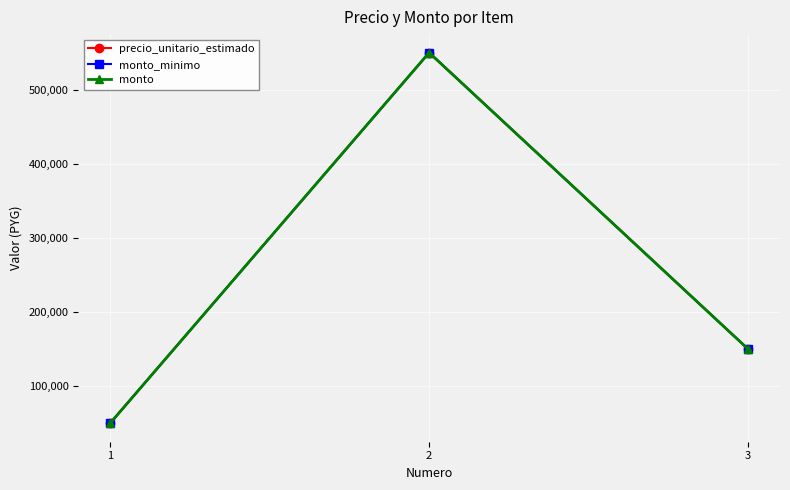

Between 3 and 1, which is larger?

3